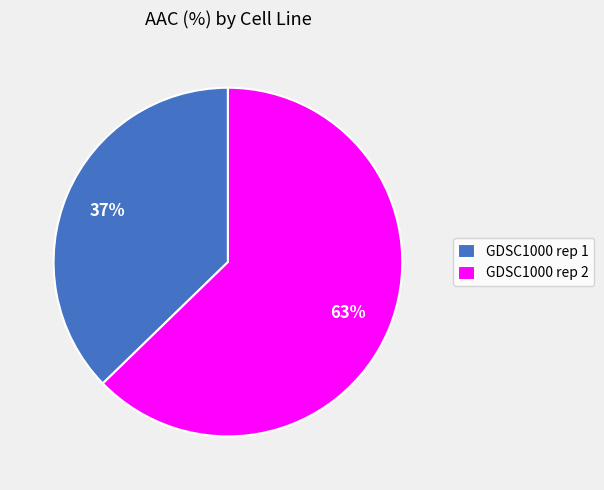

Which category accounts for the majority?

GDSC1000 rep 2